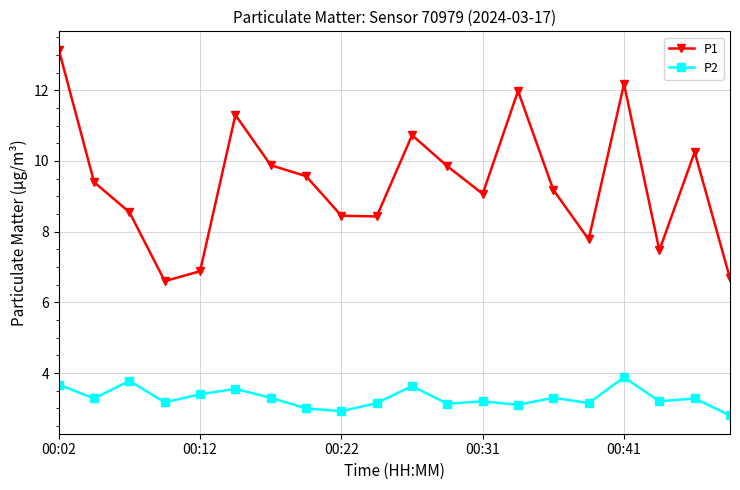

What is the minimum value for P1?

6.6